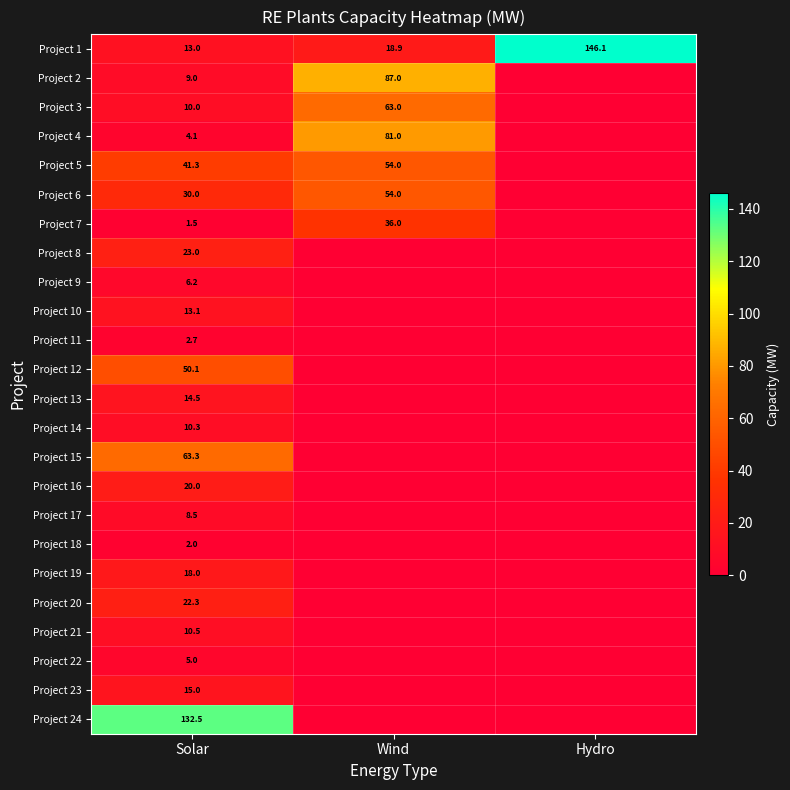

Is it true that Project 17 equals 1.9 at Solar?

False